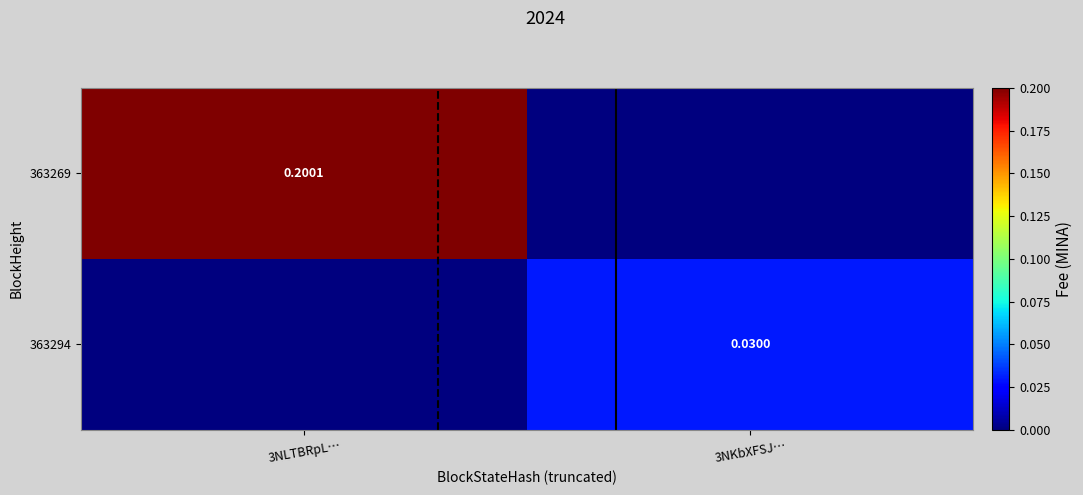

At which category is the sum across all series the highest?

3NLTBRpL…